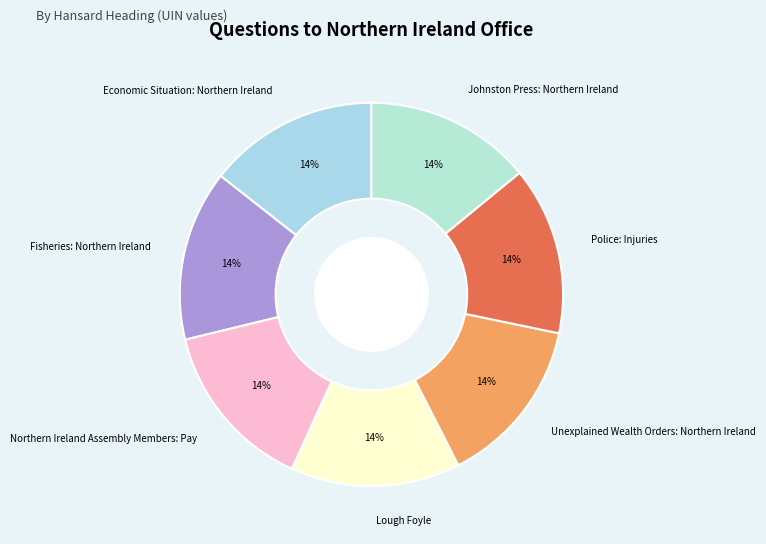

The Economic Situation: Northern Ireland slice represents 14% of the pie. True or false?

True